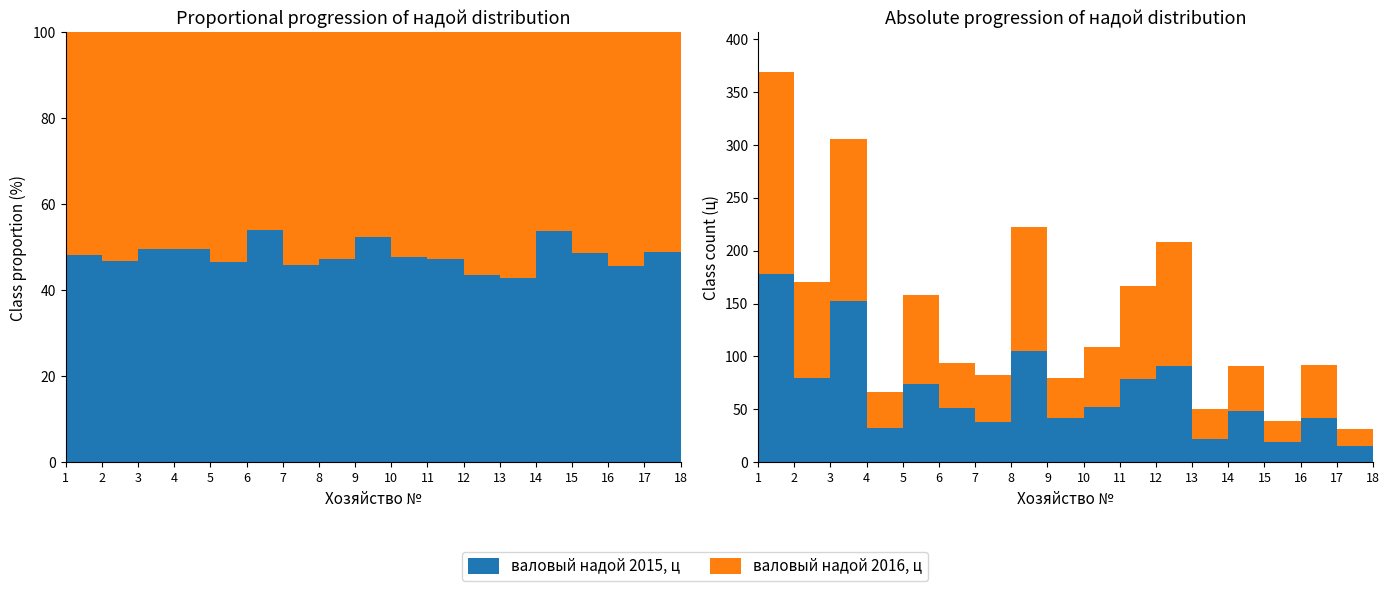

Reading left to right, list all the values displayed in this chart.

валовый надой 2015, ц: 177.7	79.7	152.0	32.9	73.8	51.0	37.8	105.2	41.8	52.0	78.7	90.7	21.8	48.8	19.0	42.0	15.6	15.0
валовый надой 2016, ц: 191.4	90.5	153.6	33.4	84.2	43.2	44.6	117.1	38.0	57.0	87.7	117.1	29.0	42.0	20.0	50.0	16.3	14.3